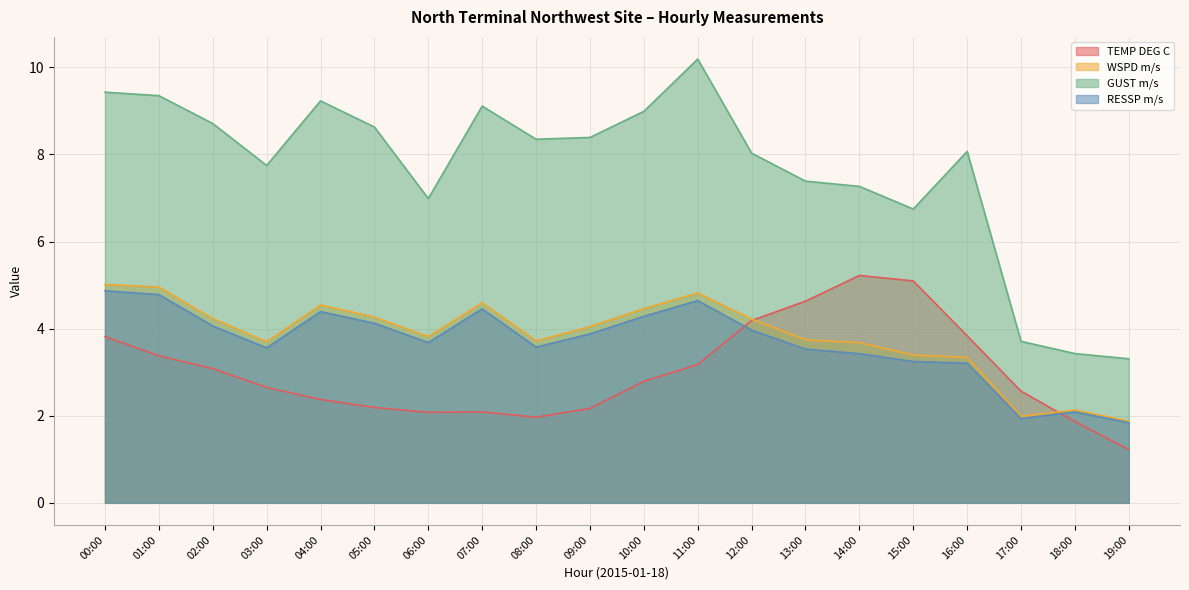

The value of TEMP DEG C at 03:00 is 0.9. True or false?

False